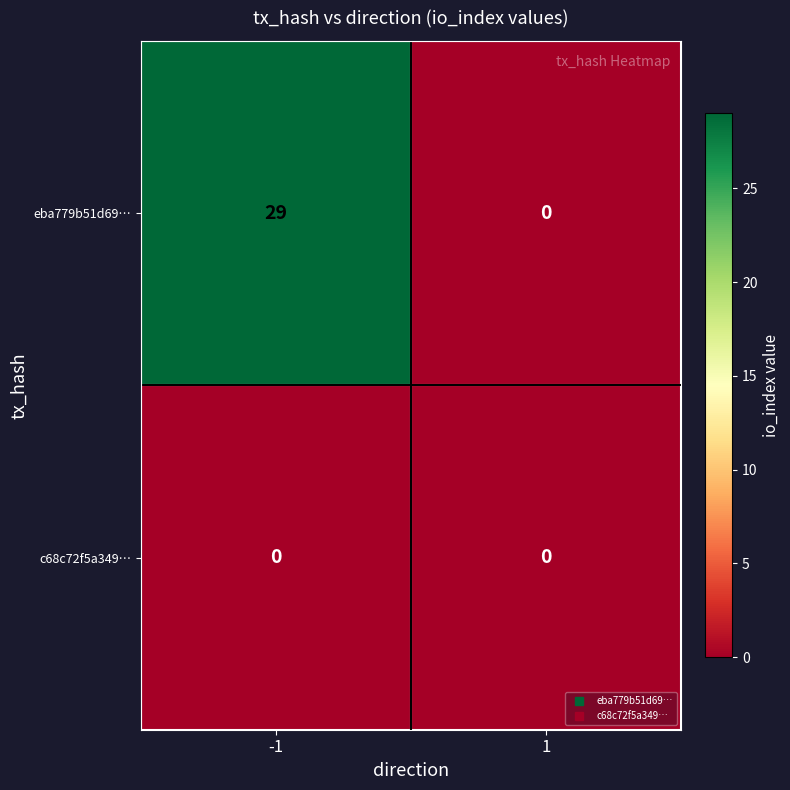

What is the maximum value shown in the chart?

29